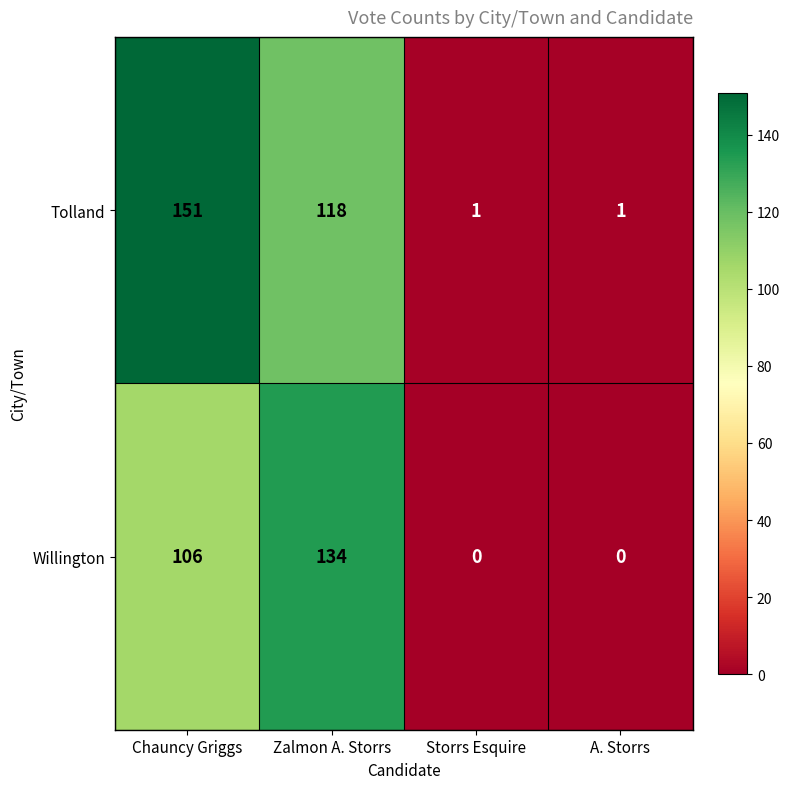

At A. Storrs, list the series in order from largest to smallest.

Tolland, Willington